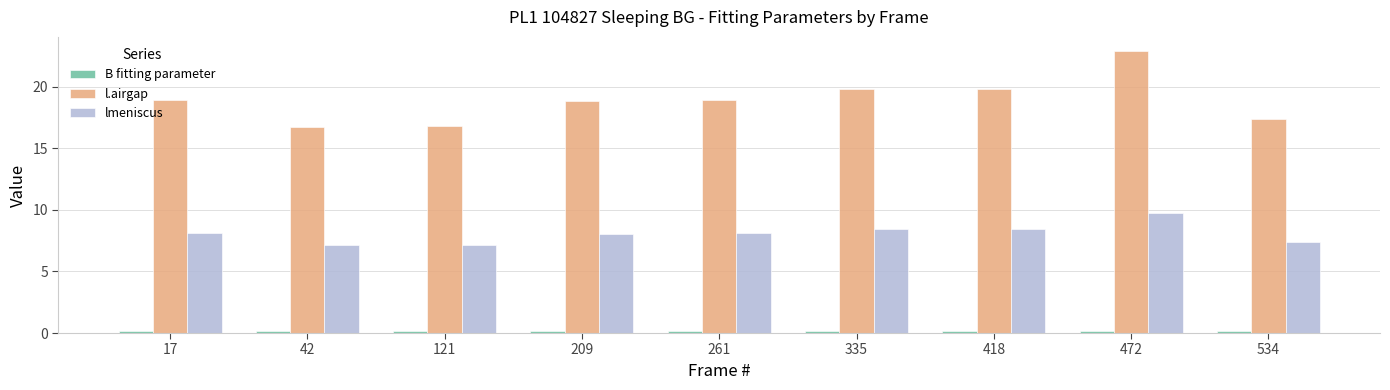

The value of lmeniscus at 472 is 2.9. True or false?

False